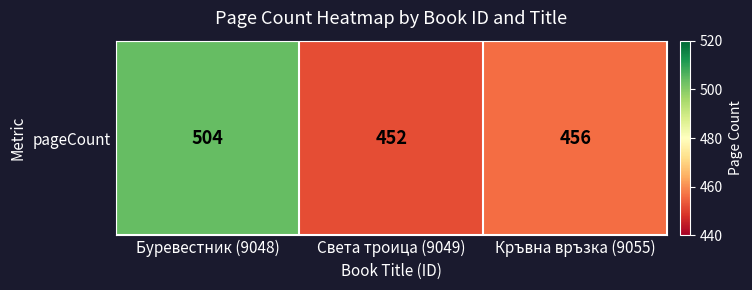

Rank the categories by value from lowest to highest.

Света троица (9049), Кръвна връзка (9055), Буревестник (9048)